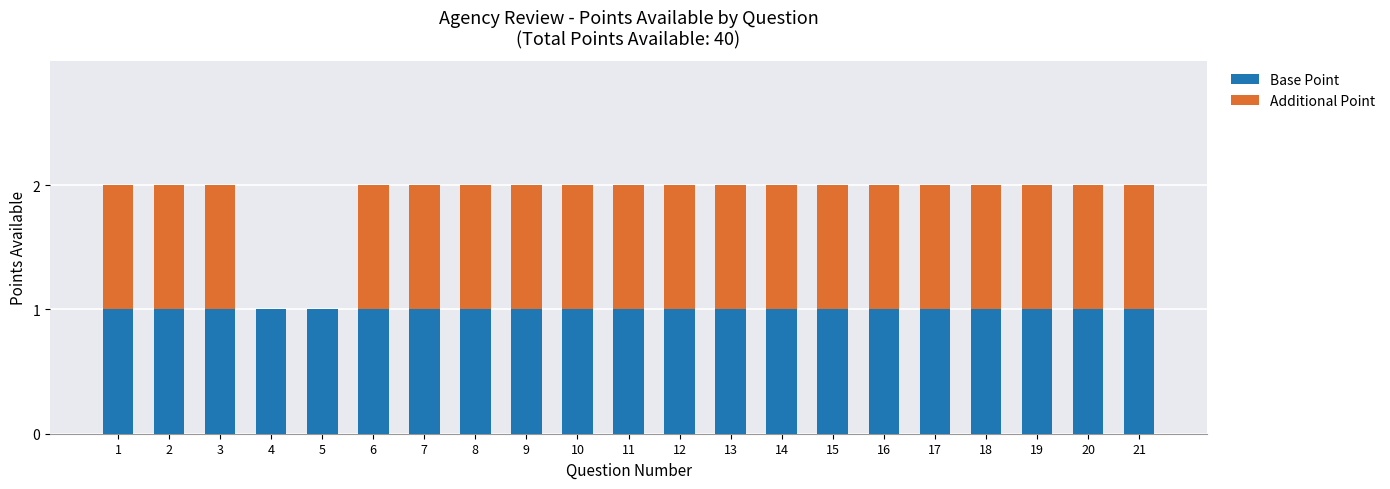

Are the bars grouped side by side (vs. stacked)?

No